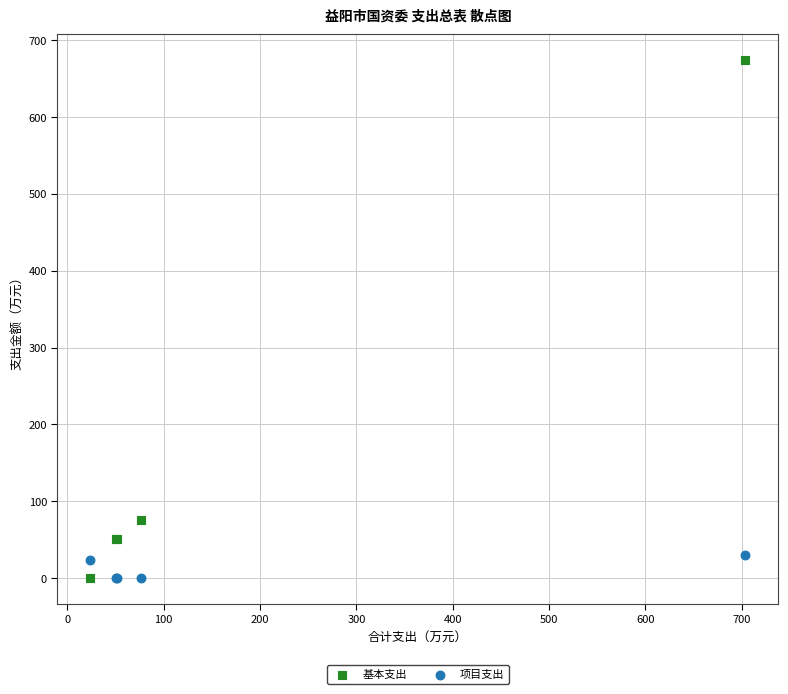

Across all series, what Y value is closest to 336?

76.3